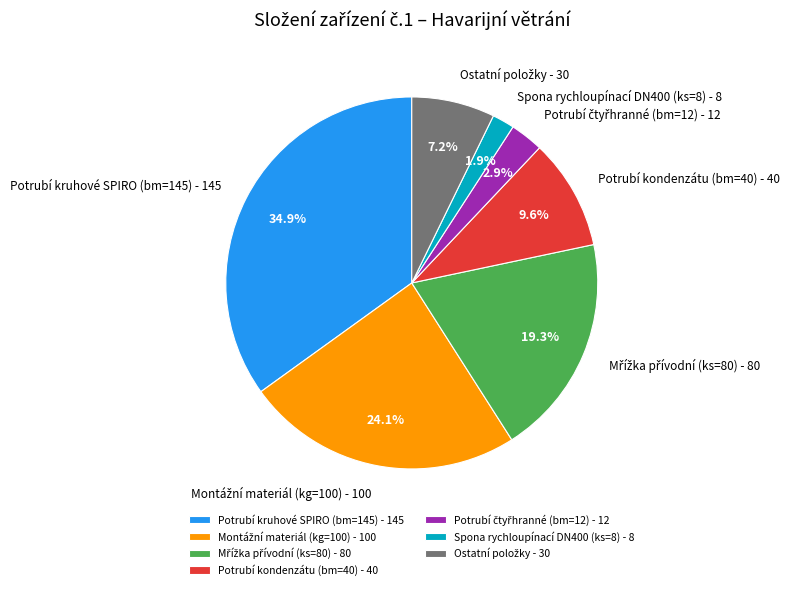

Is there a majority slice in this chart?

No